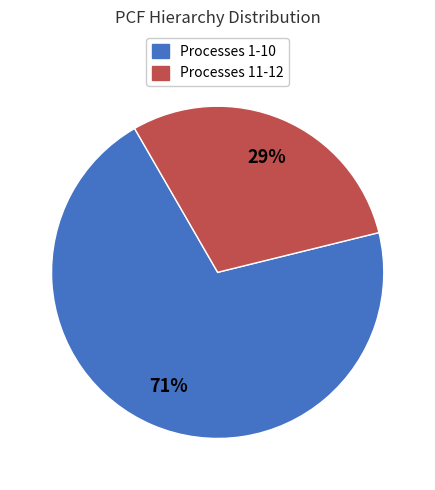

Is there a majority slice in this chart?

Yes